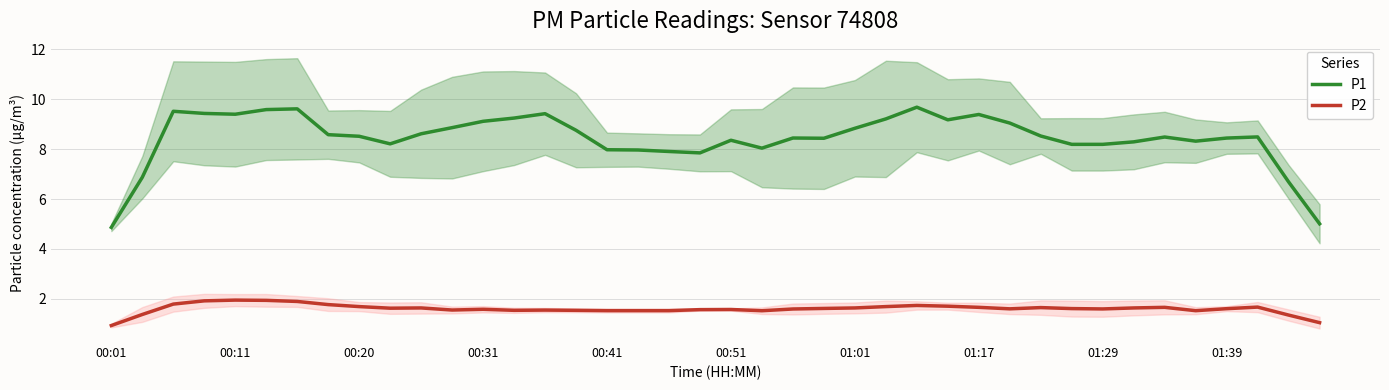

True or false: P2 has a value of 1.6 at 00:31.

True